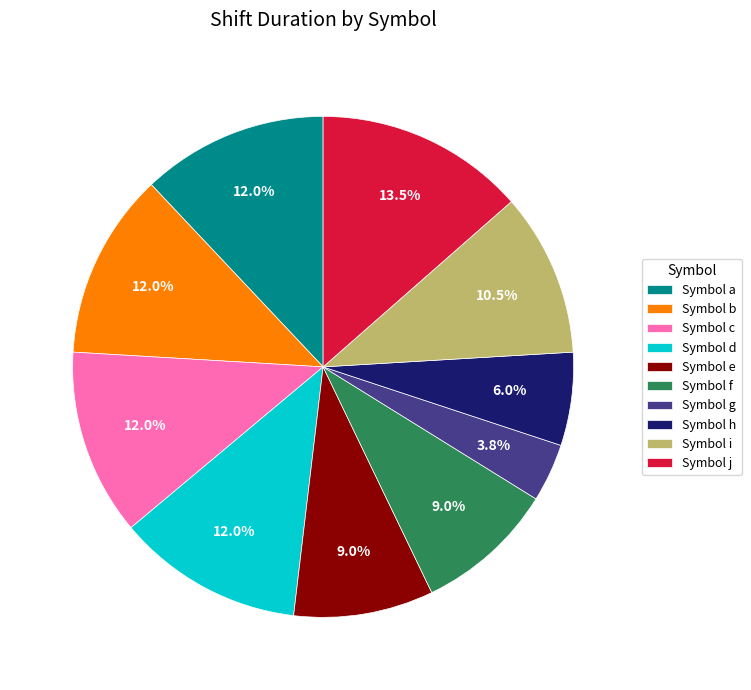

What is the ratio of the value at Symbol a to the value at Symbol e?

1.3